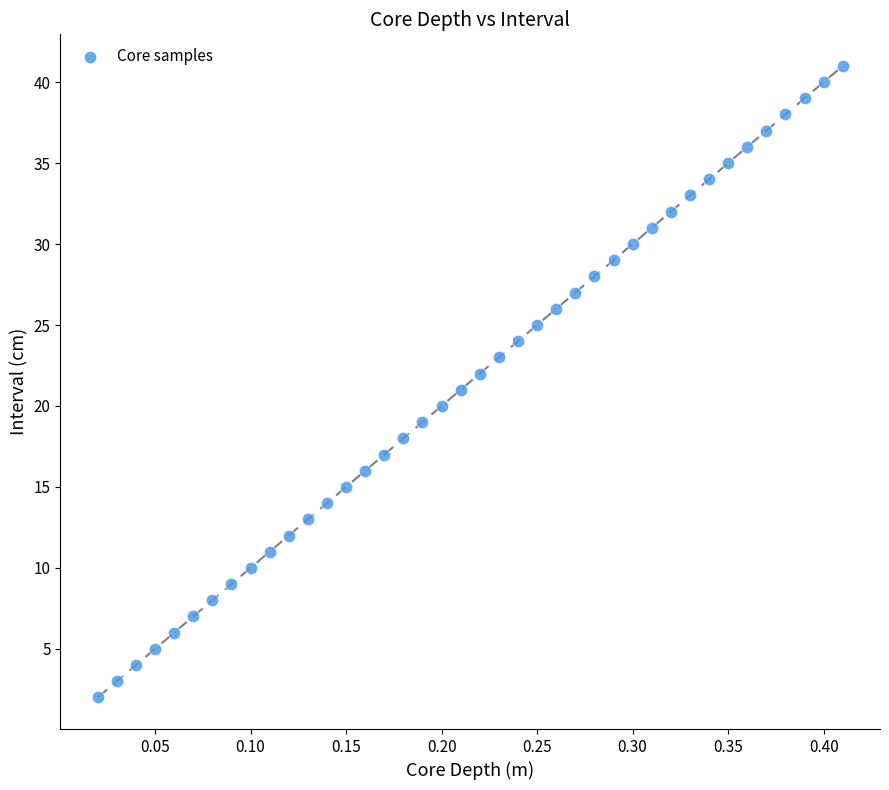

What is the range of Y values (max minus min)?

39